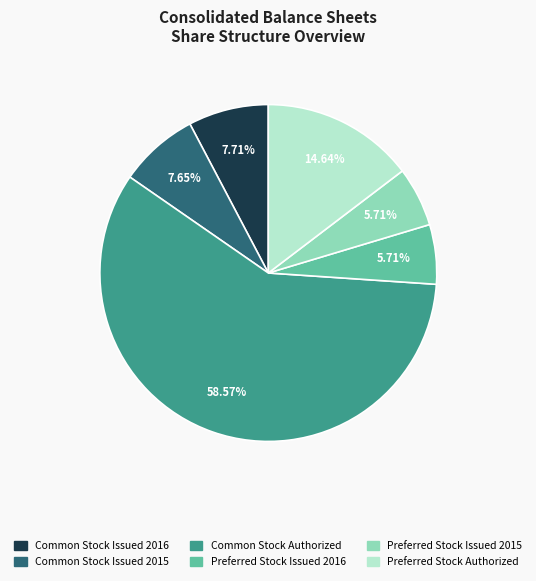

To the nearest percent, what is the difference between the largest and smallest slice percentages?

53%